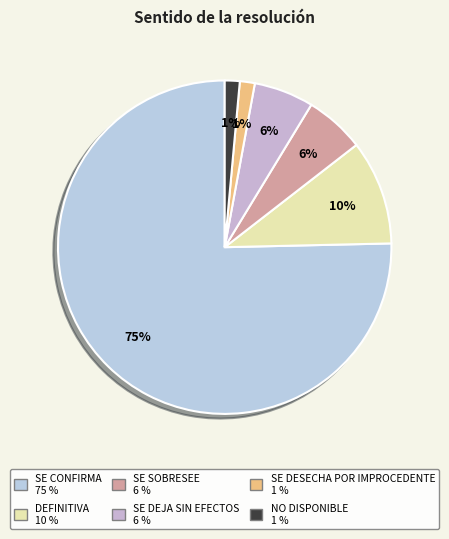

What is the majority slice?

Se confirma